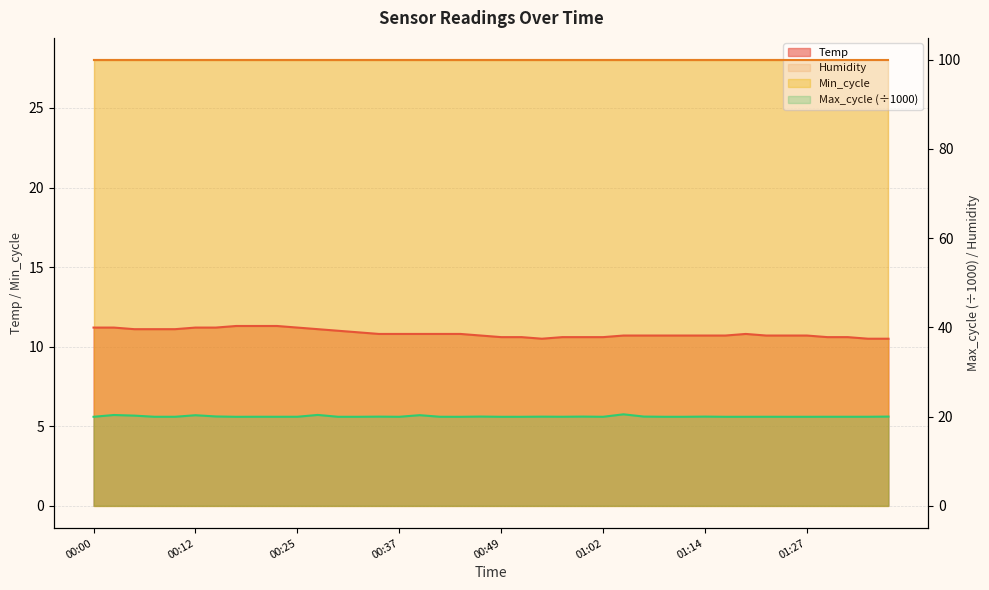

Count the Temp values in the range 10 to 11.

28